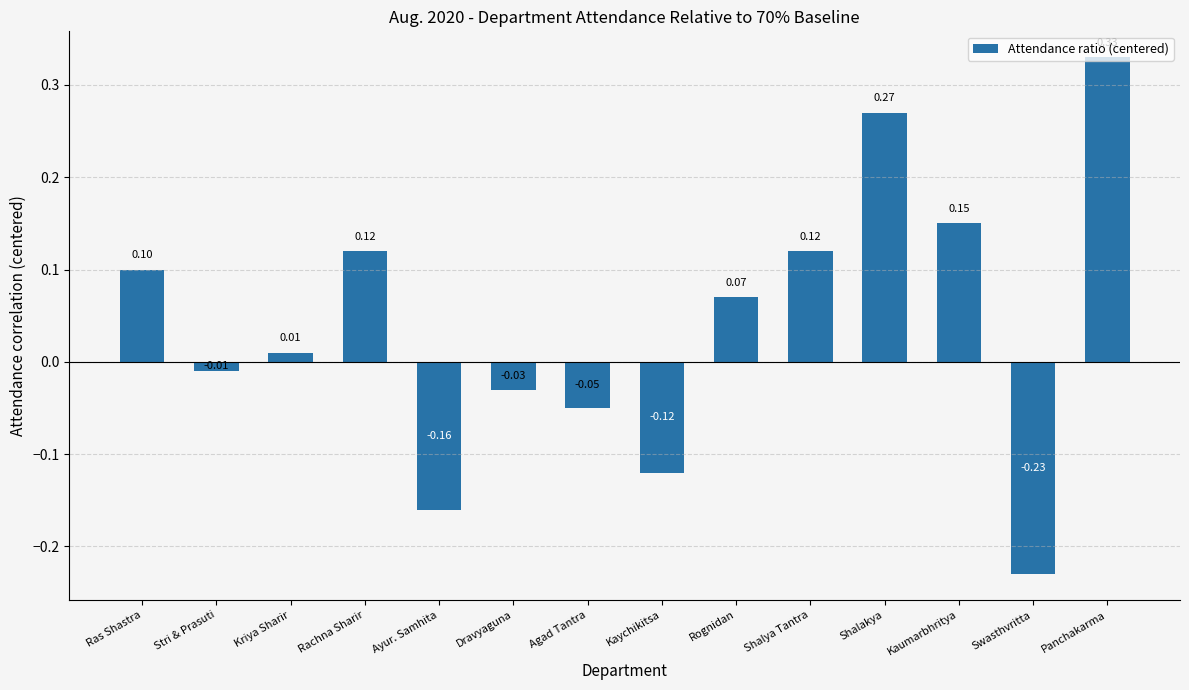

Which has a higher value, Shalakya or Stri & Prasuti?

Shalakya